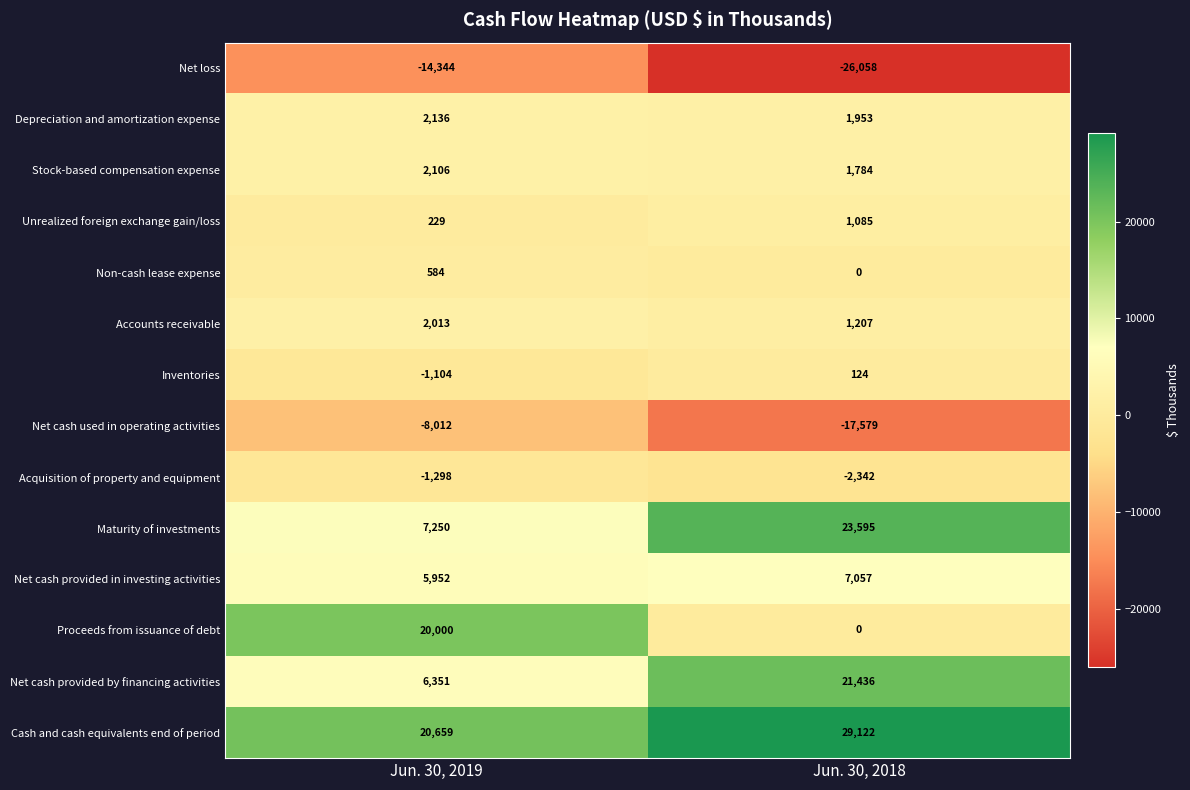

Count the number of data series in this chart.

14